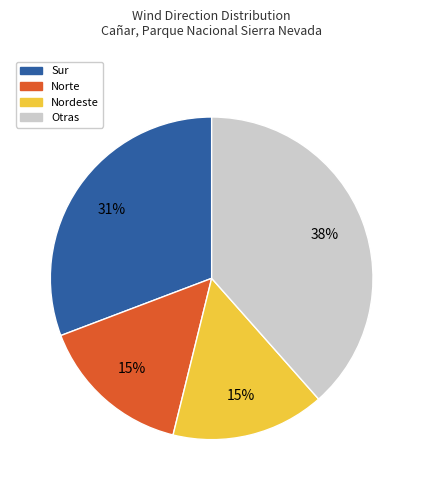

Is there a majority slice in this chart?

No